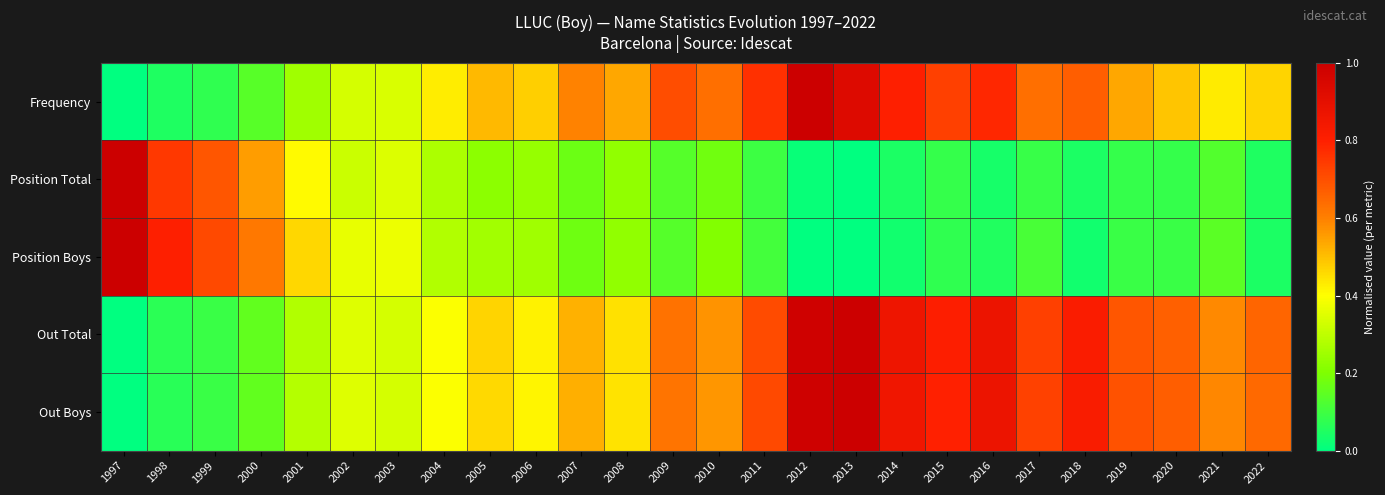

How many series are shown in this chart?

5